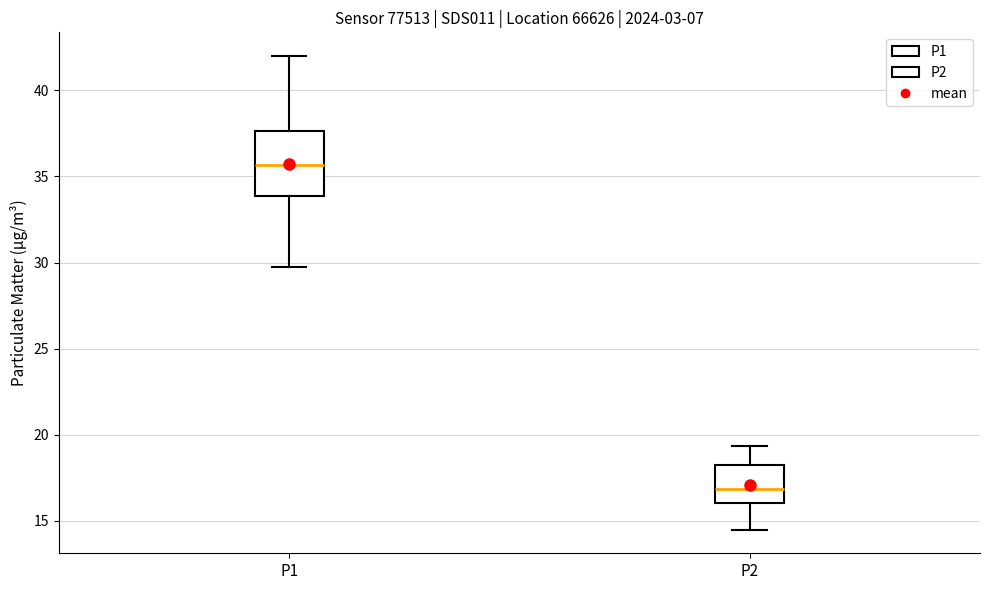

Reading left to right, transcribe this box plot: for each box, give where its median line is, the range the box spans, and where its two whiskers end, as read against the y-axis. The values are not printed on the chart, so give them approximately, as read against the axis.

P1: median 35.5, box 34.0 to 37.5, whiskers 30.0 to 42.0
P2: median 17.0, box 16.0 to 18.5, whiskers 14.5 to 19.5